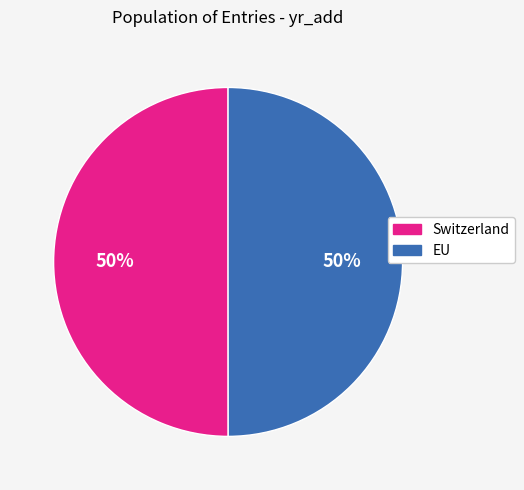

Combined, do Switzerland and EU account for over 50%?

Yes